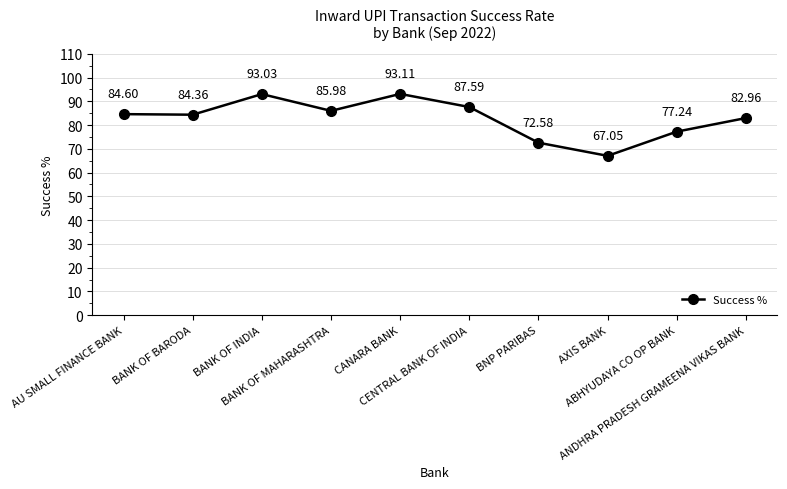

What is the greatest value displayed?

93.1